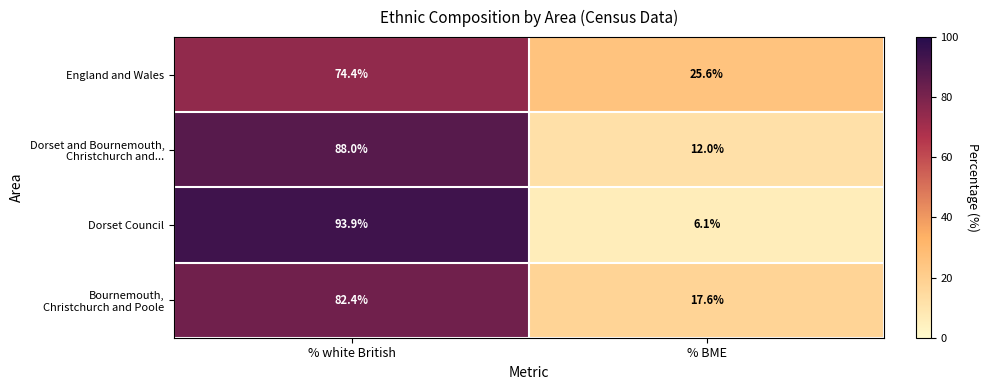

Where is England and Wales nearest to the value 50?

% BME